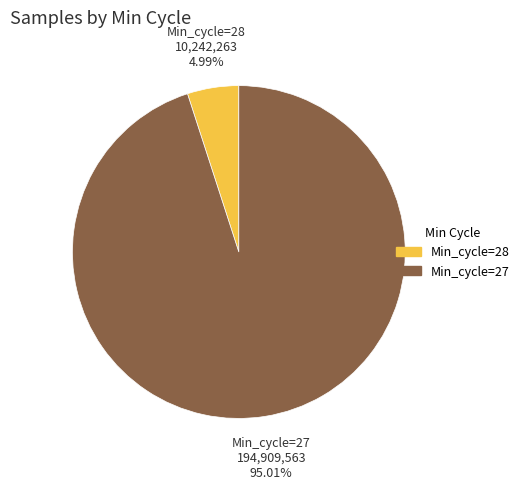

What is the largest slice in the pie chart?

Min_cycle=27